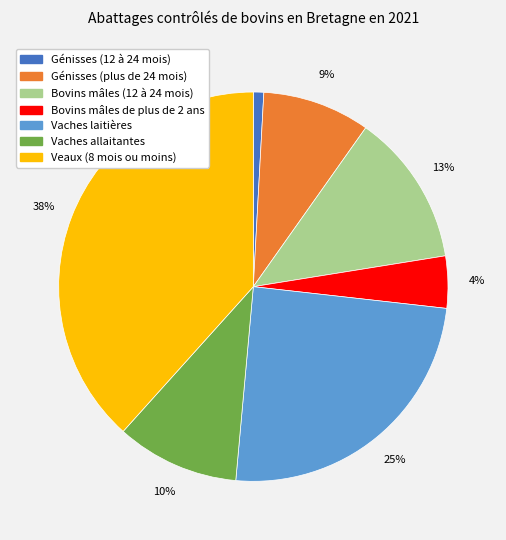

How many segments does this pie chart have?

7